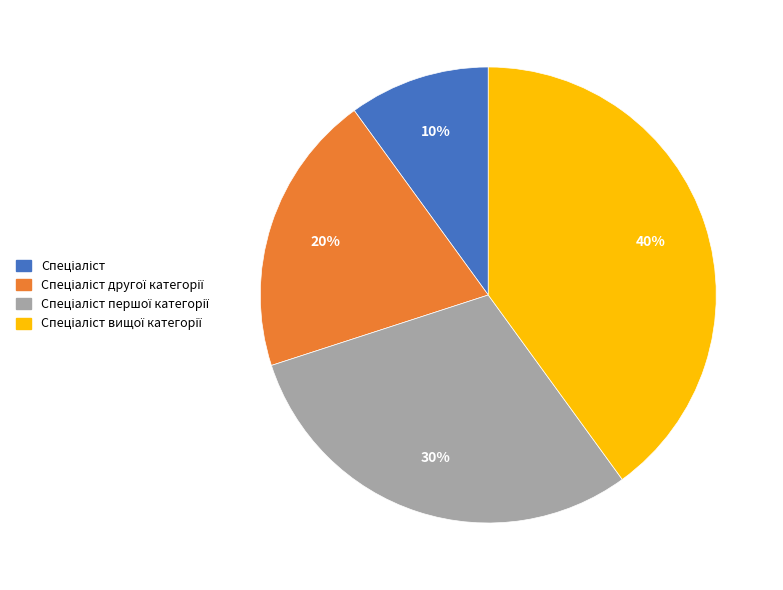

Count the number of slices in the pie.

4